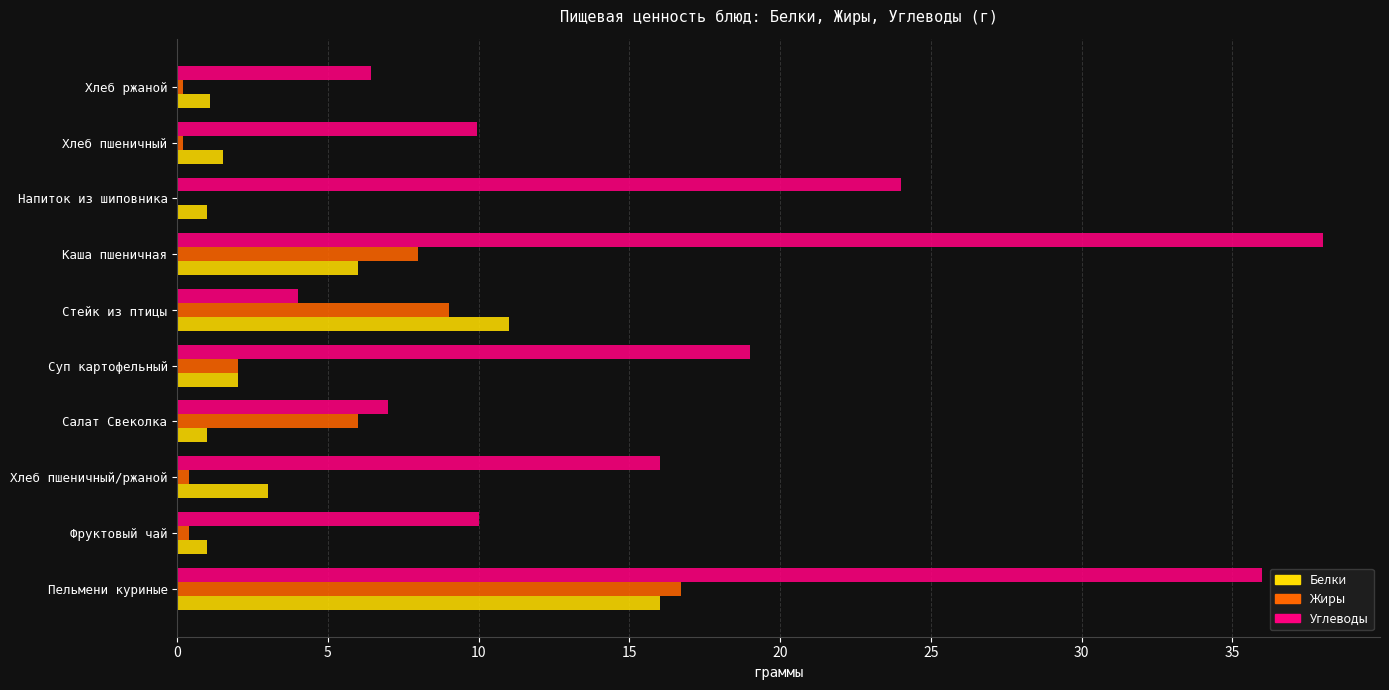

The Белки series shows 2.5 at Стейк из птицы. True or false?

False